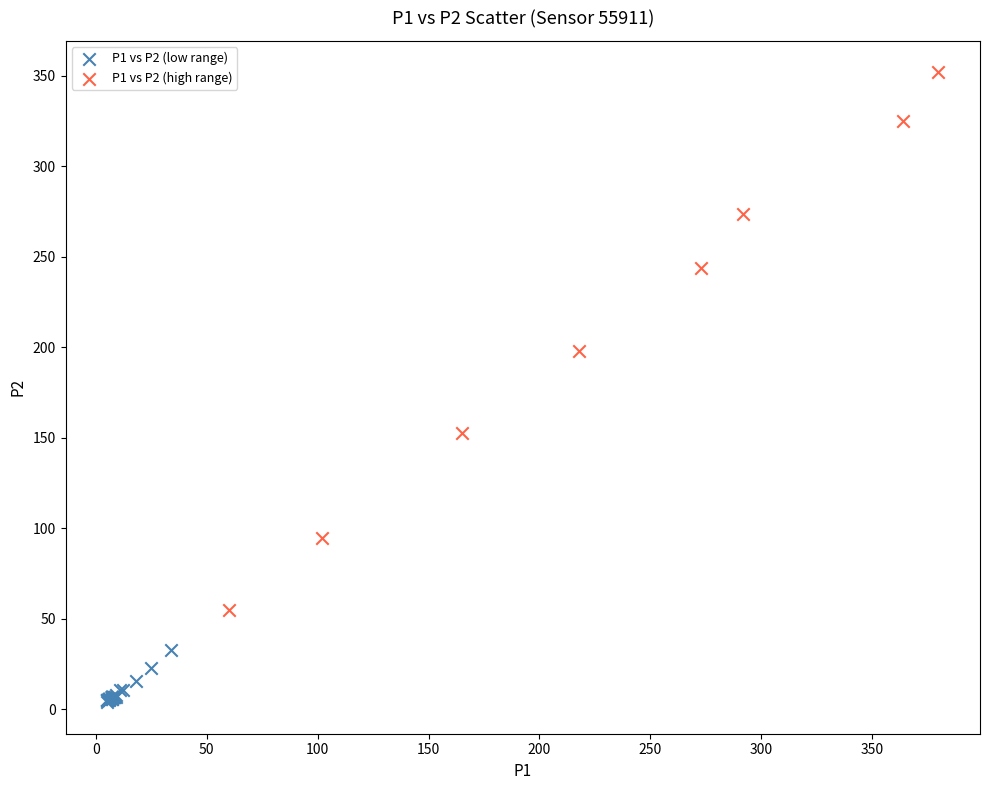

Which series reaches the maximum Y coordinate?

P1 vs P2 (high range)